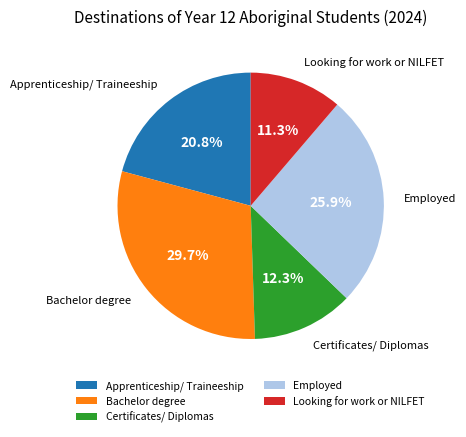

True or false: Certificates/ Diplomas accounts for 12% of the total.

True